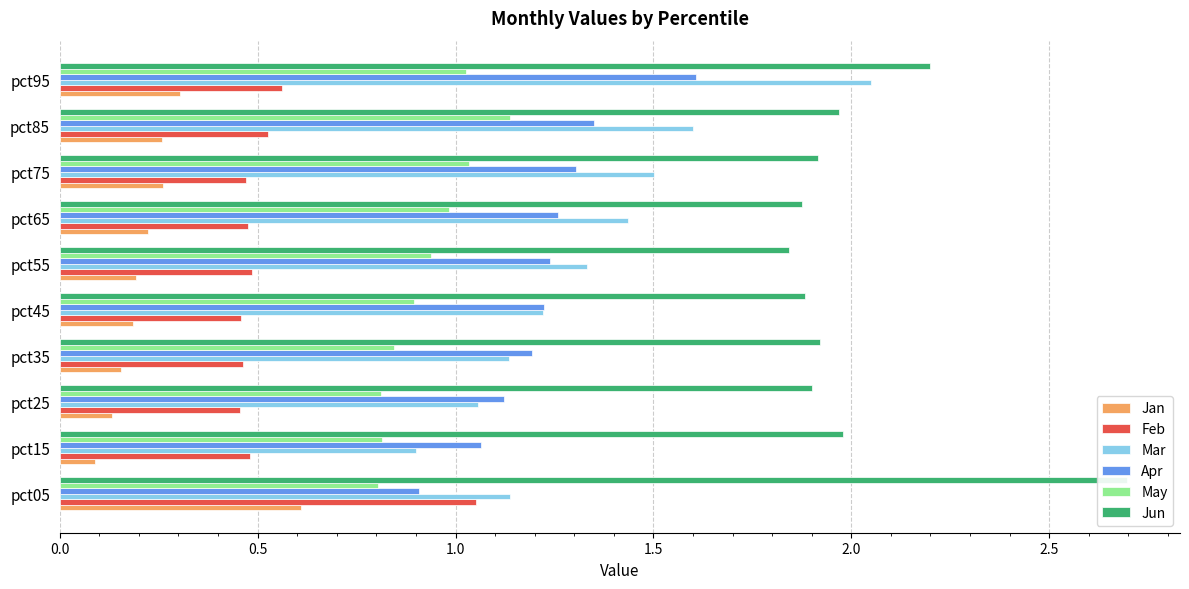

Count the number of data series in this chart.

6